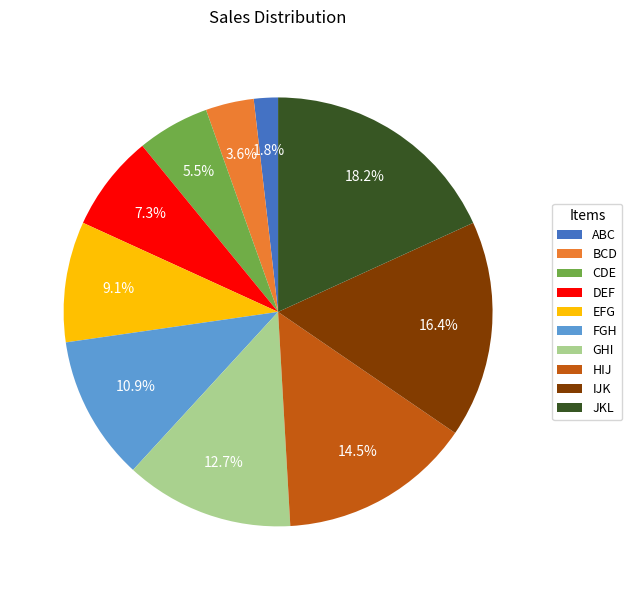

Rank the categories by value from lowest to highest.

ABC, BCD, CDE, DEF, EFG, FGH, GHI, HIJ, IJK, JKL